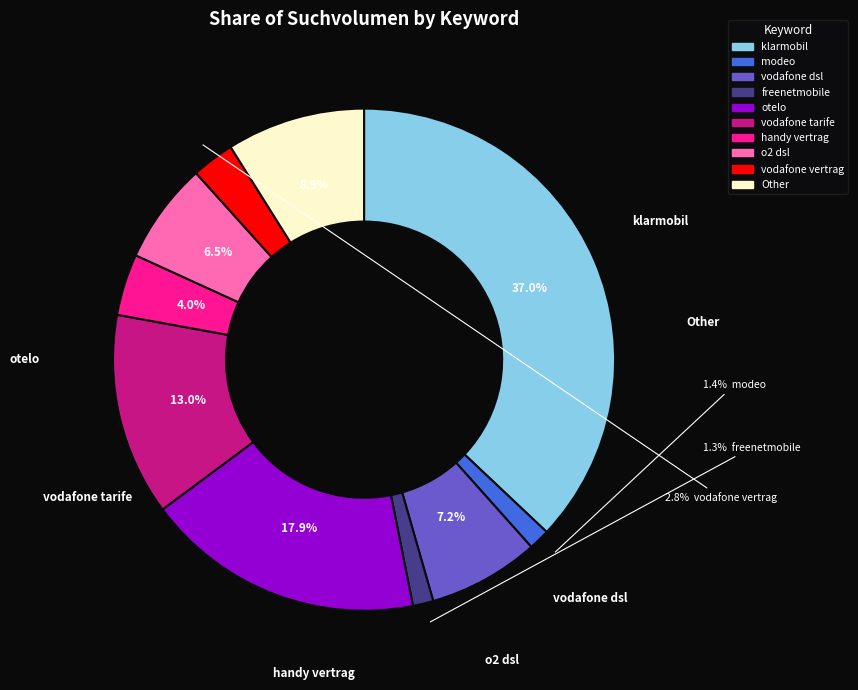

Rank the categories by value from highest to lowest.

klarmobil, otelo, vodafone tarife, Other, vodafone dsl, o2 dsl, handy vertrag, vodafone vertrag, modeo, freenetmobile